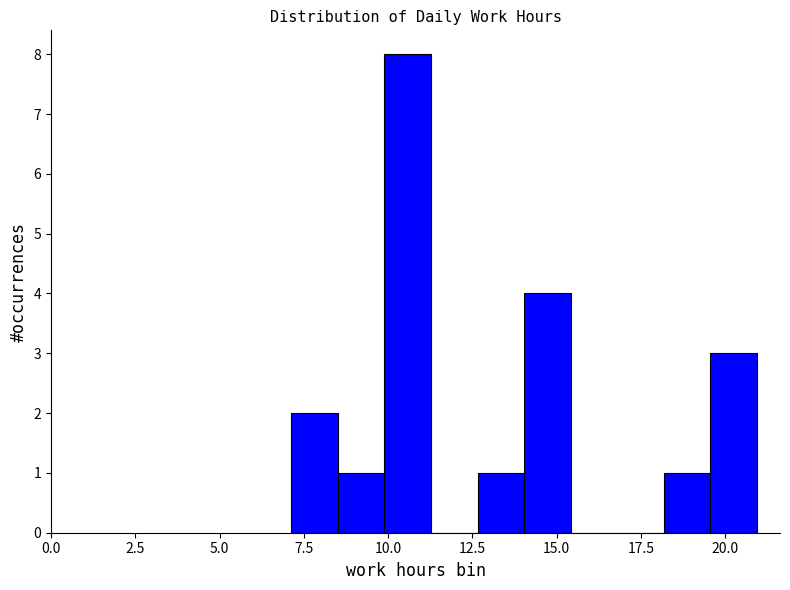

Around what value on the x-axis is the tallest bar? Give the approximate position of its centre, as read against the axis.

10.5